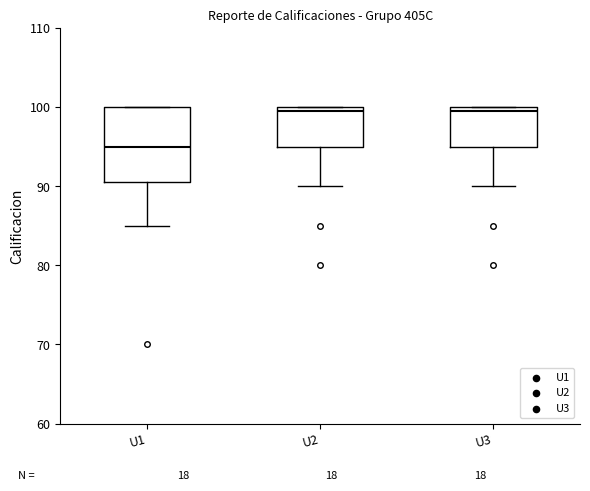

Reading left to right, transcribe this box plot: for each box, give where its median line is, the range the box spans, and where its two whiskers end, as read against the y-axis. The values are not printed on the chart, so give them approximately, as read against the axis.

U1: median 95, box 91 to 100, whiskers 85 to 100
U2: median 100 (just below the box's upper edge), box 95 to 100, whiskers 90 to 100
U3: median 100 (just below the box's upper edge), box 95 to 100, whiskers 90 to 100